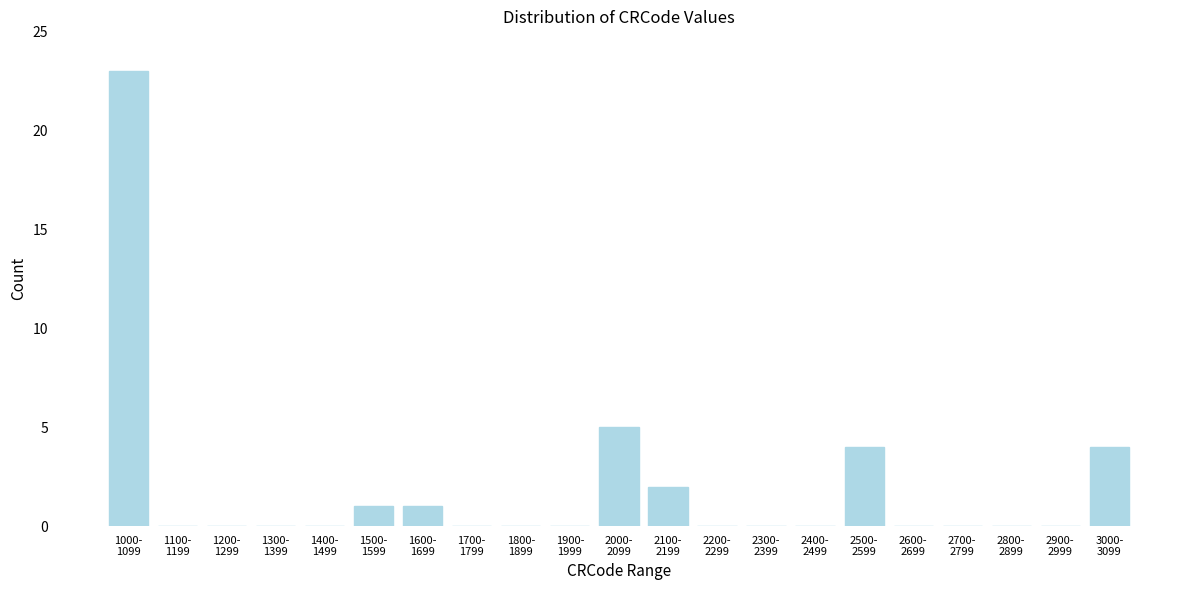

What is the sum of all values?

40